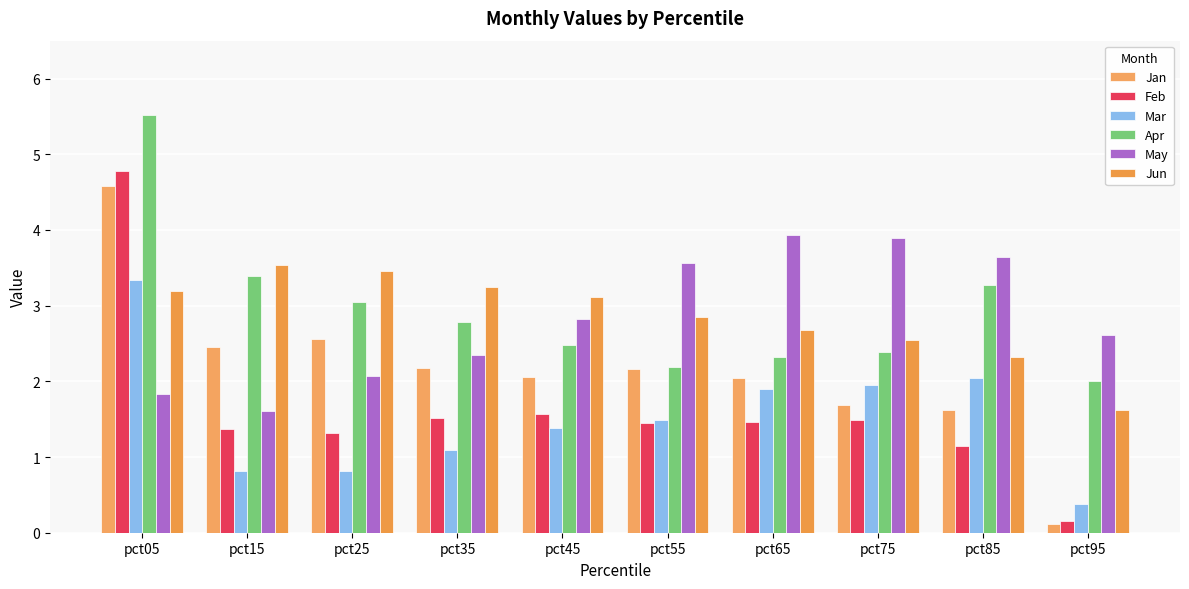

Which series changed the most between pct35 and pct85?

May